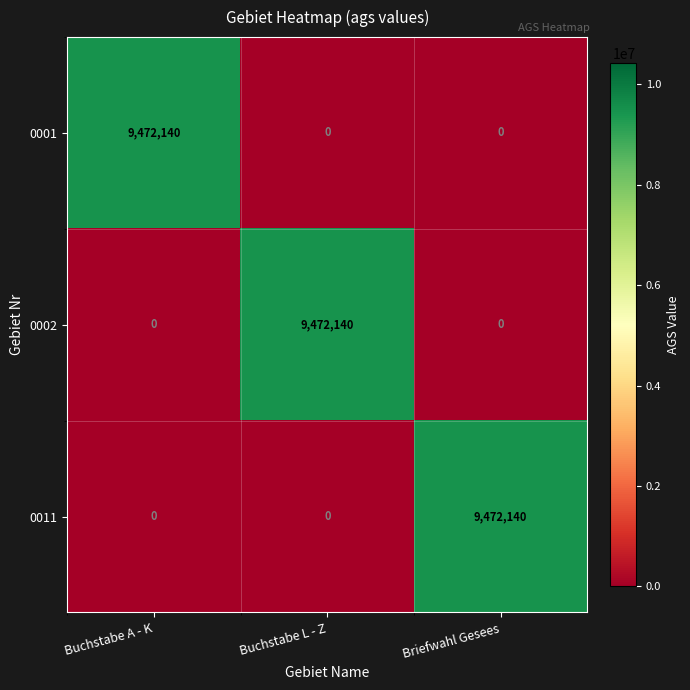

Is it true that 0002 equals -3689459 at Buchstabe A - K?

False